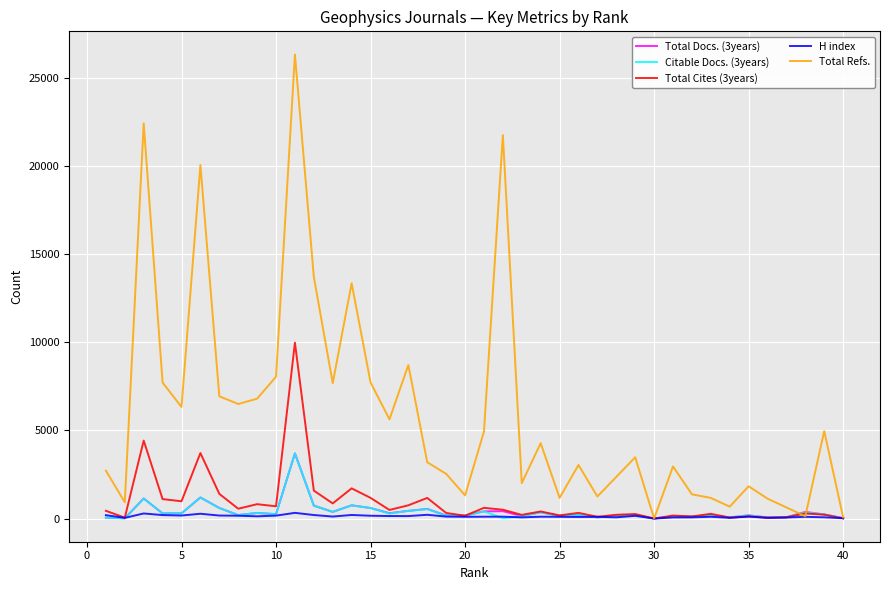

Count the number of categories in the chart.

40